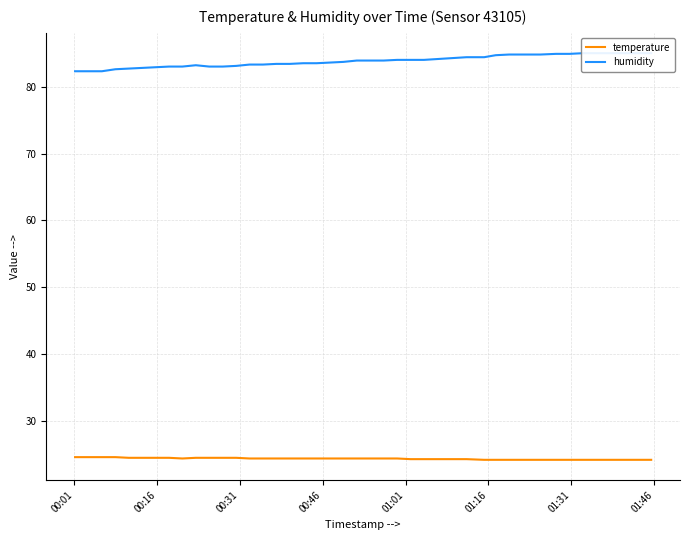

How many temperature values are between 24 and 25?

40